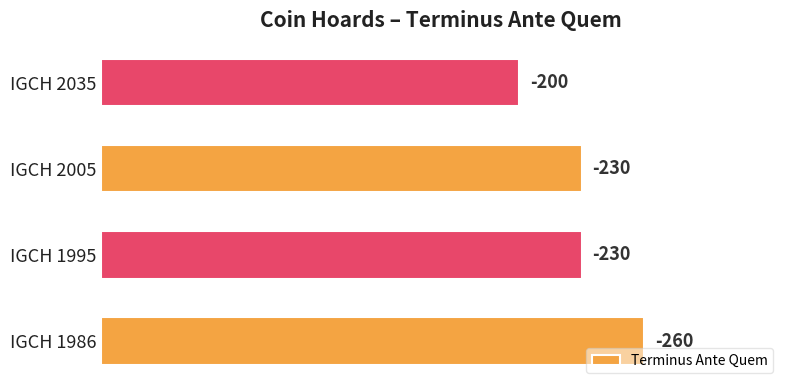

Are the bars horizontal?

Yes